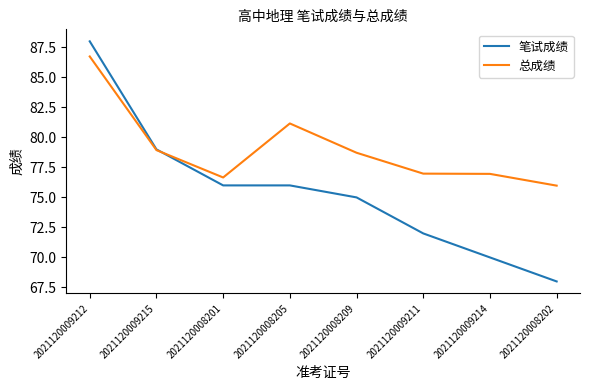

What is the difference between the highest and lowest values at 2021120009212?

1.3